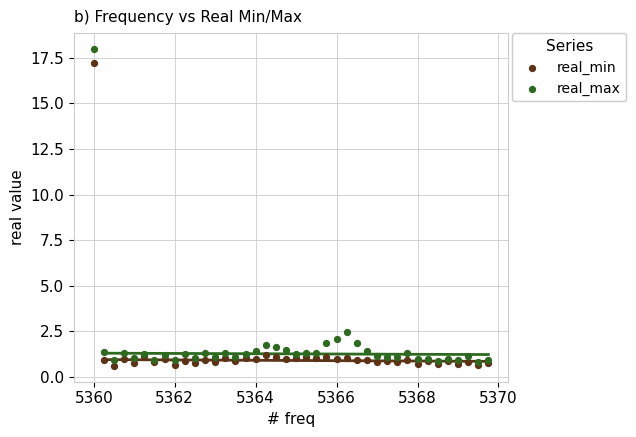

Across all series, what Y value is closest to 9?

2.5